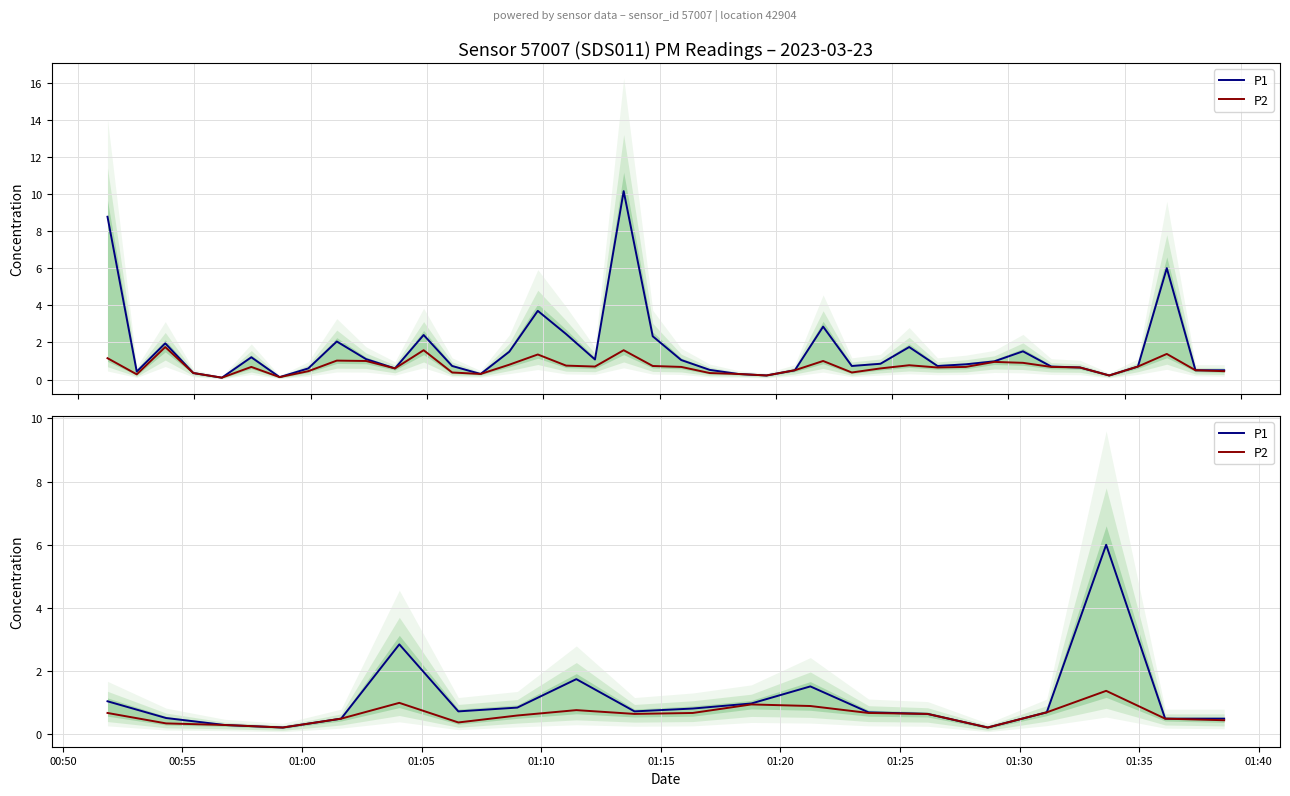

What is the sum of all P2 values?

12.6